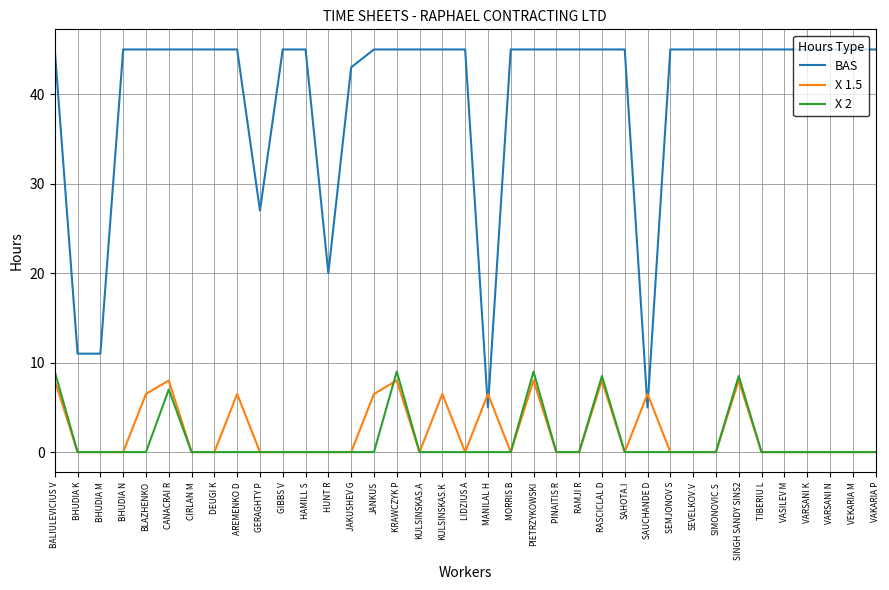

What is the highest value of the BAS series?

45.0